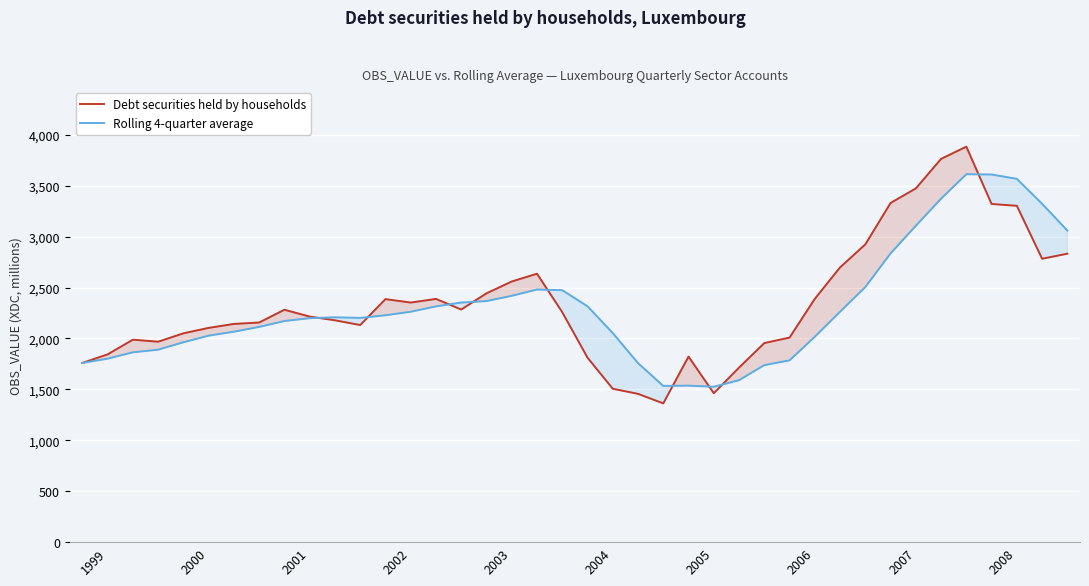

What is the minimum value for Debt securities held by households?

1362.7